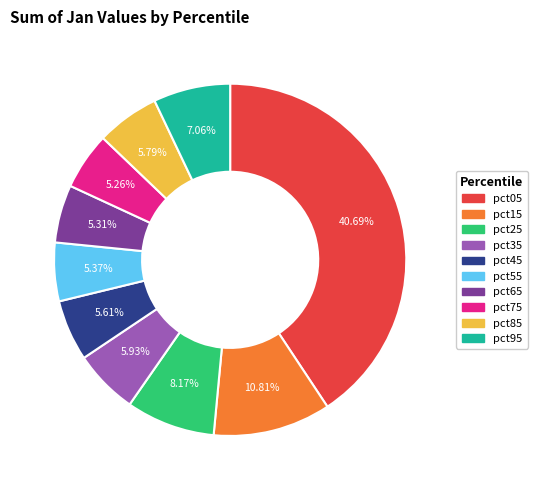

Is there any slice that represents more than half of the pie?

No